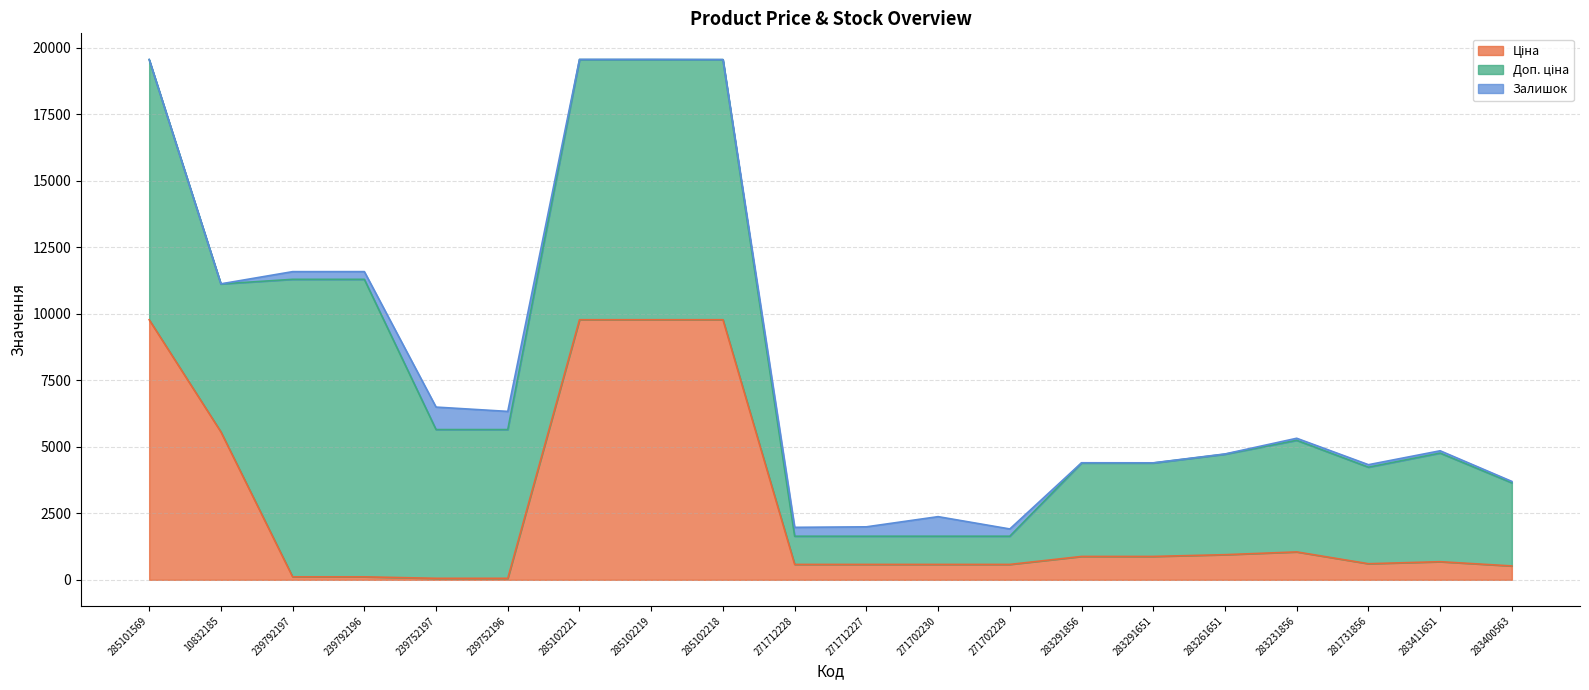

True or false: Доп. ціна and Залишок cross at least once.

False